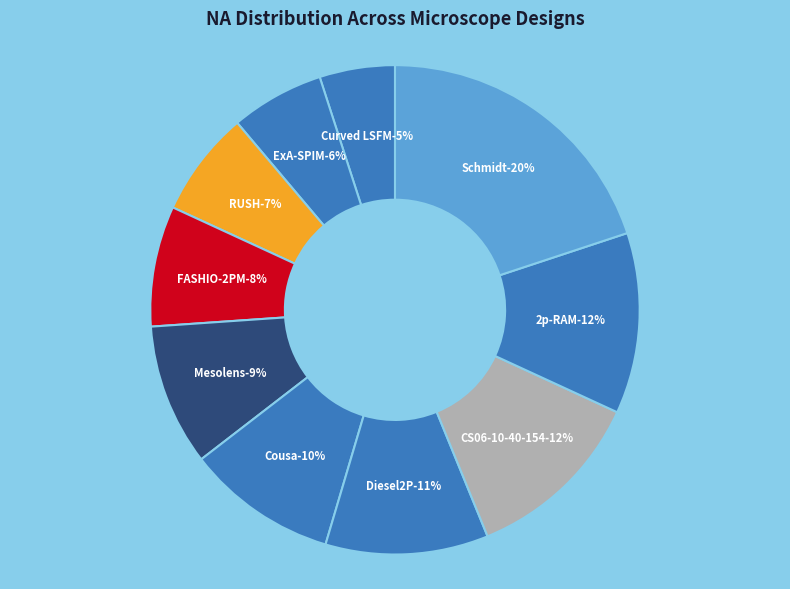

Count the number of slices in the pie.

10